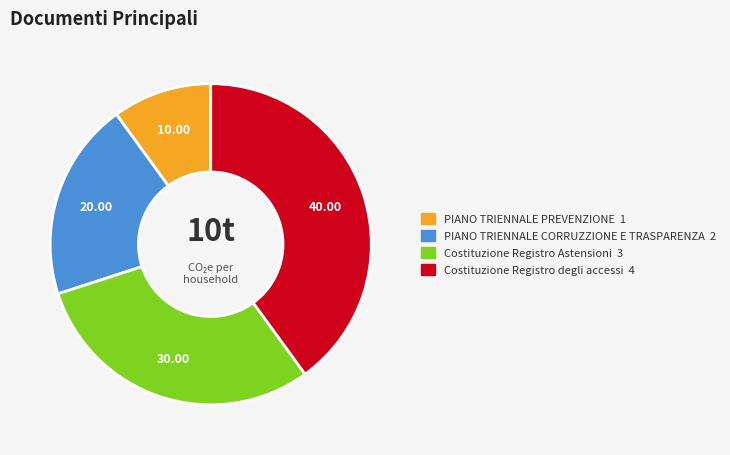

Is it true that PIANO TRIENNALE PREVENZIONE is 4% of the pie?

False